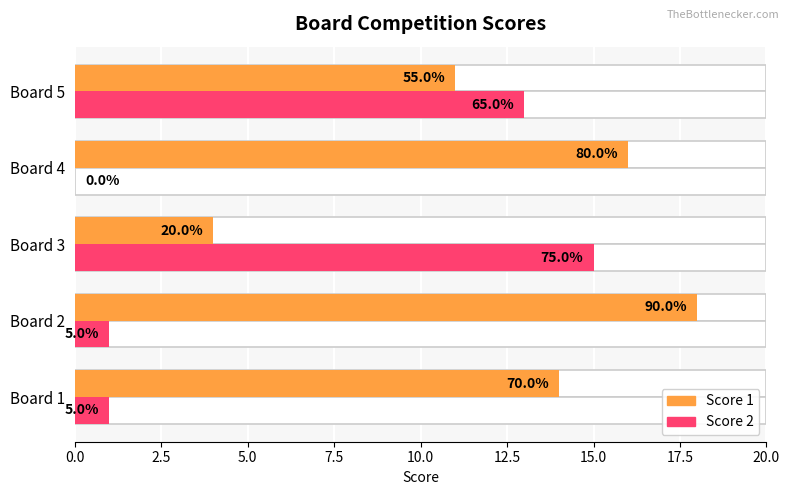

Reading left to right, what are all the values shown in this chart?

Score 1: 14	18	4	16	11
Score 2: 1	1	15	0	13